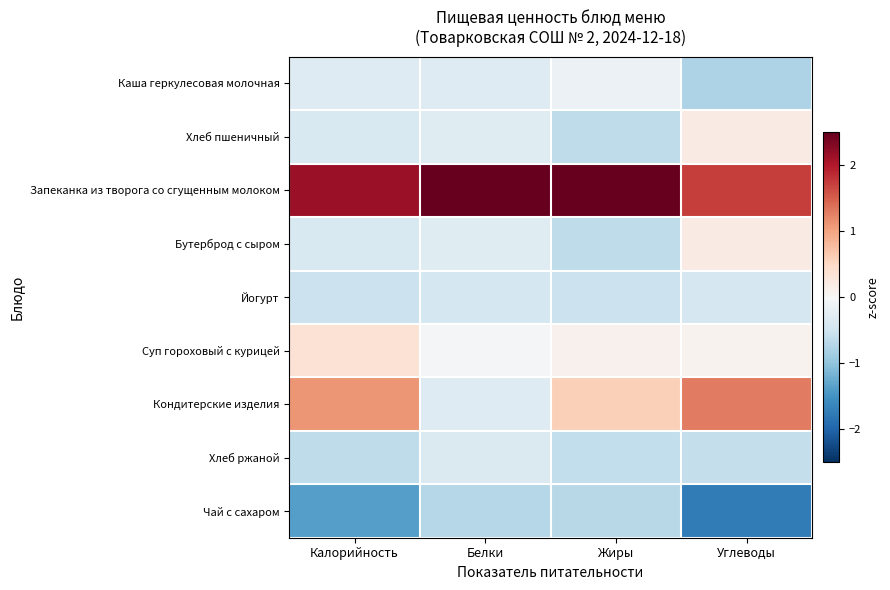

At which category is the sum across all series the highest?

Жиры